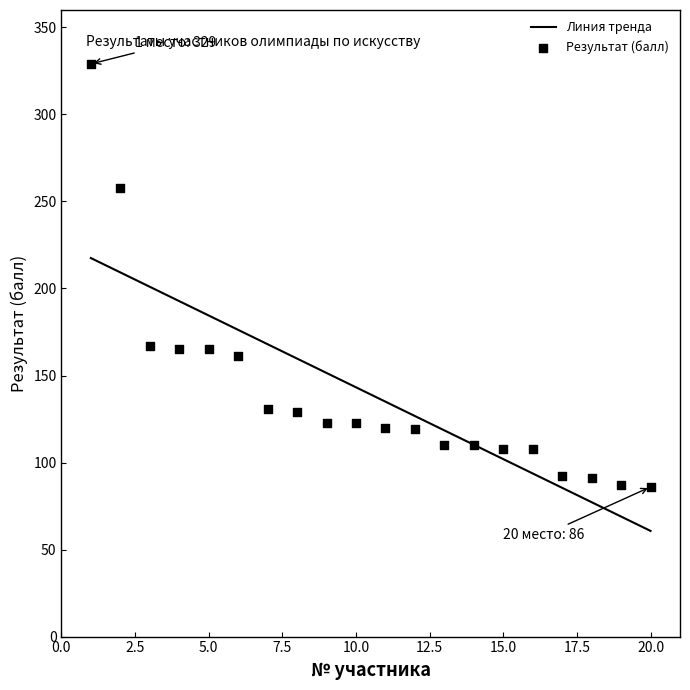

What are all the series names shown in the legend?

Линия тренда, Результат (балл)